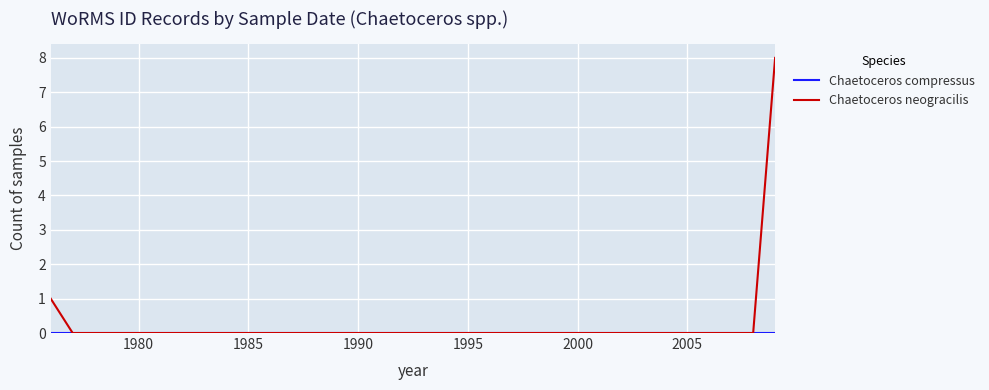

What is the maximum value for Chaetoceros neogracilis?

8